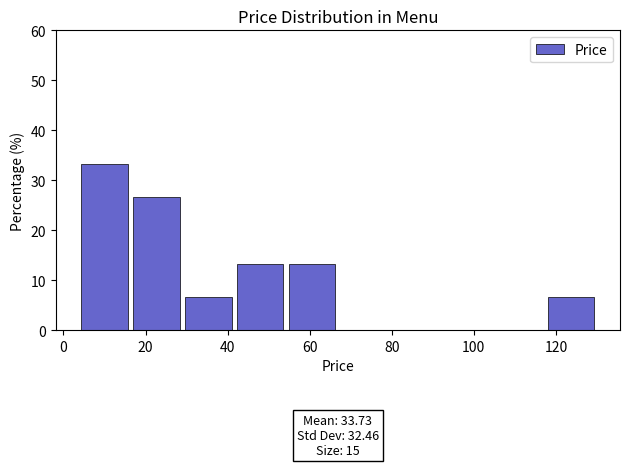

Over which range of the x-axis is the bar tallest?

4 to 16